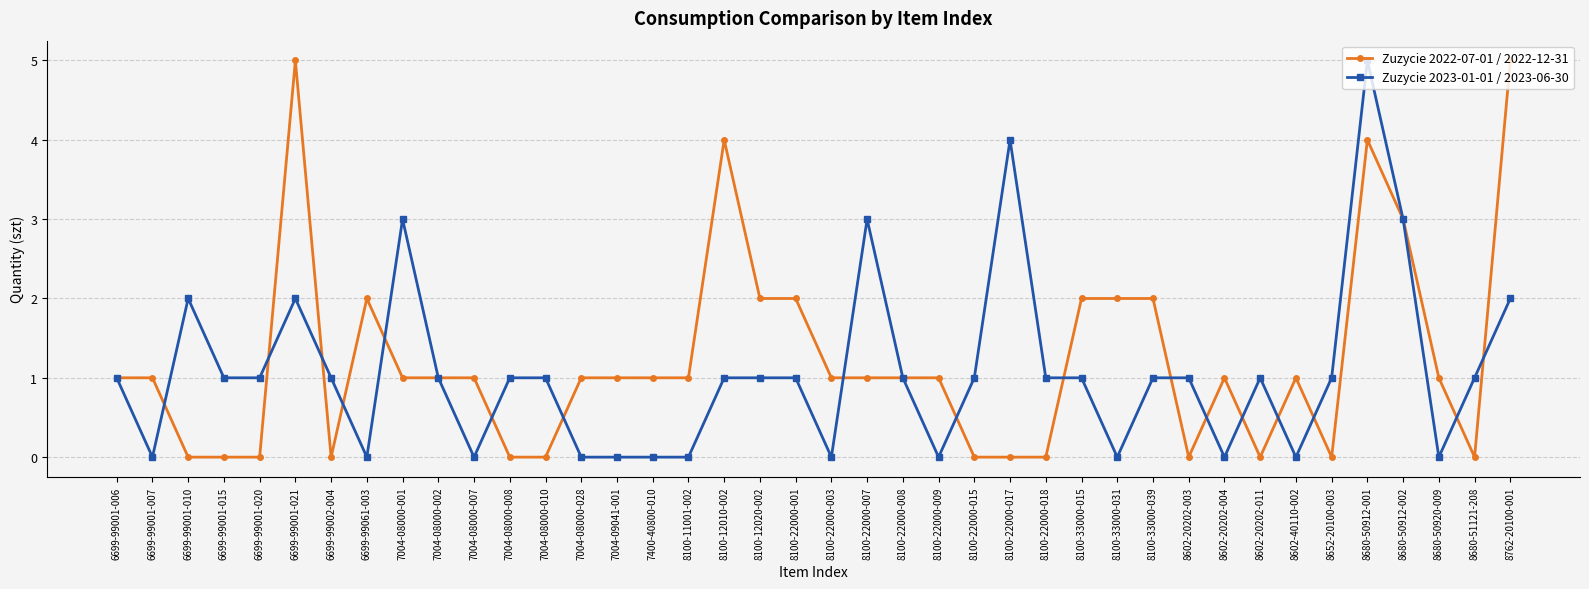

Which series has the largest total across all categories?

Zuzycie 2022-07-01 / 2022-12-31